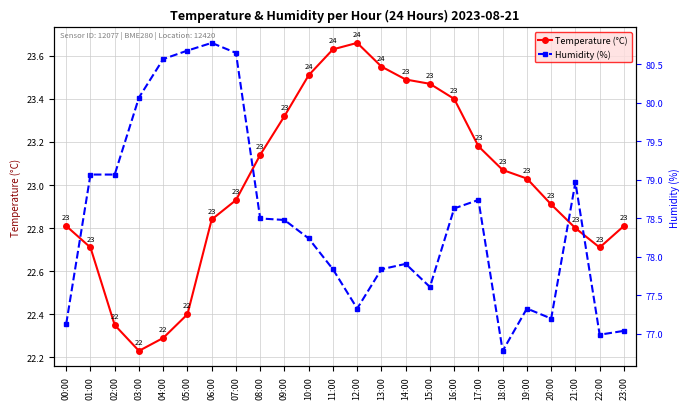

At 22:00, list the series in order from smallest to largest.

Temperature (°C), Humidity (%)